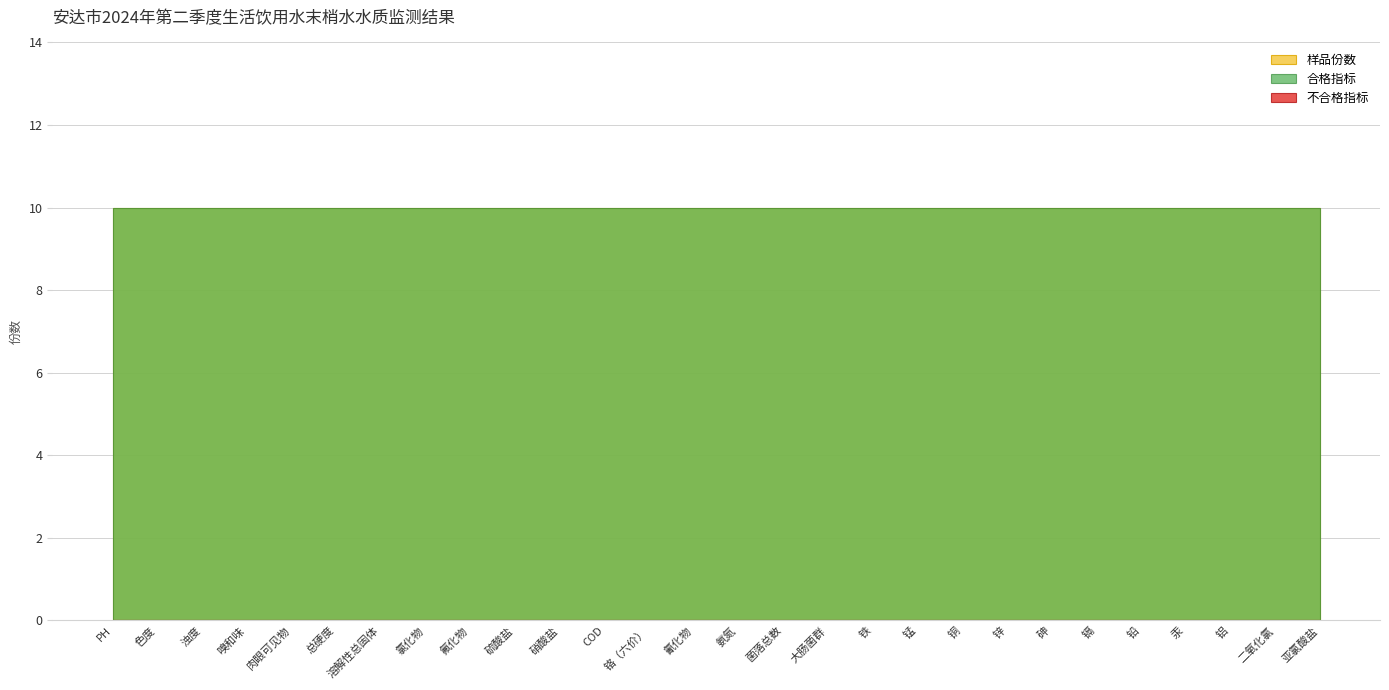

True or false: 不合格指标 and 样品份数 cross at least once.

False